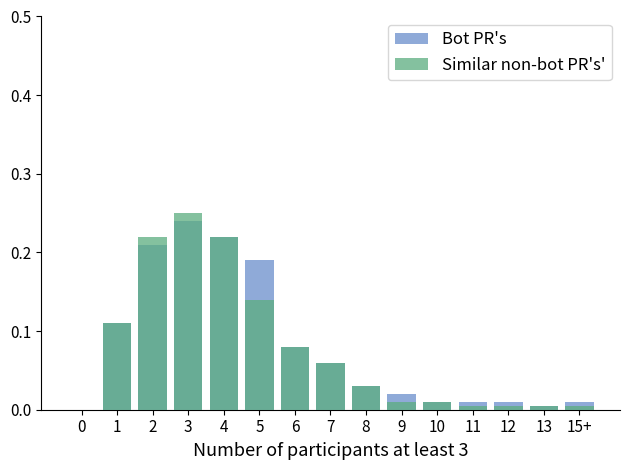

What position from the left is 3?

4